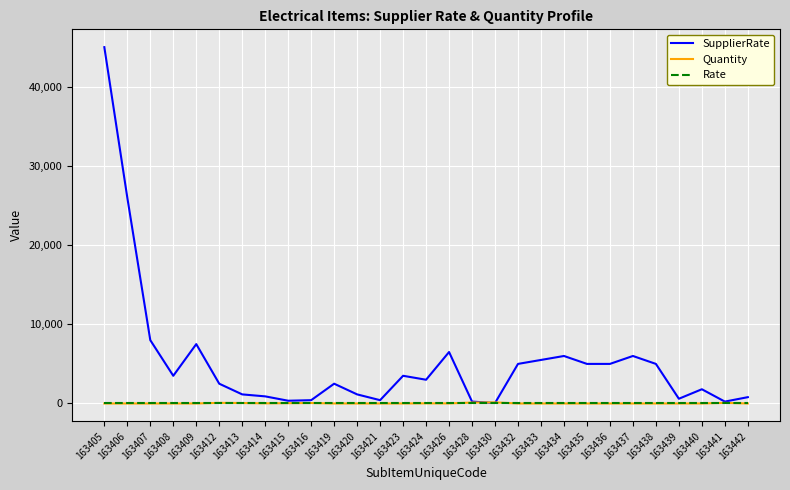

Where is SupplierRate nearest to the value 22530?

163406